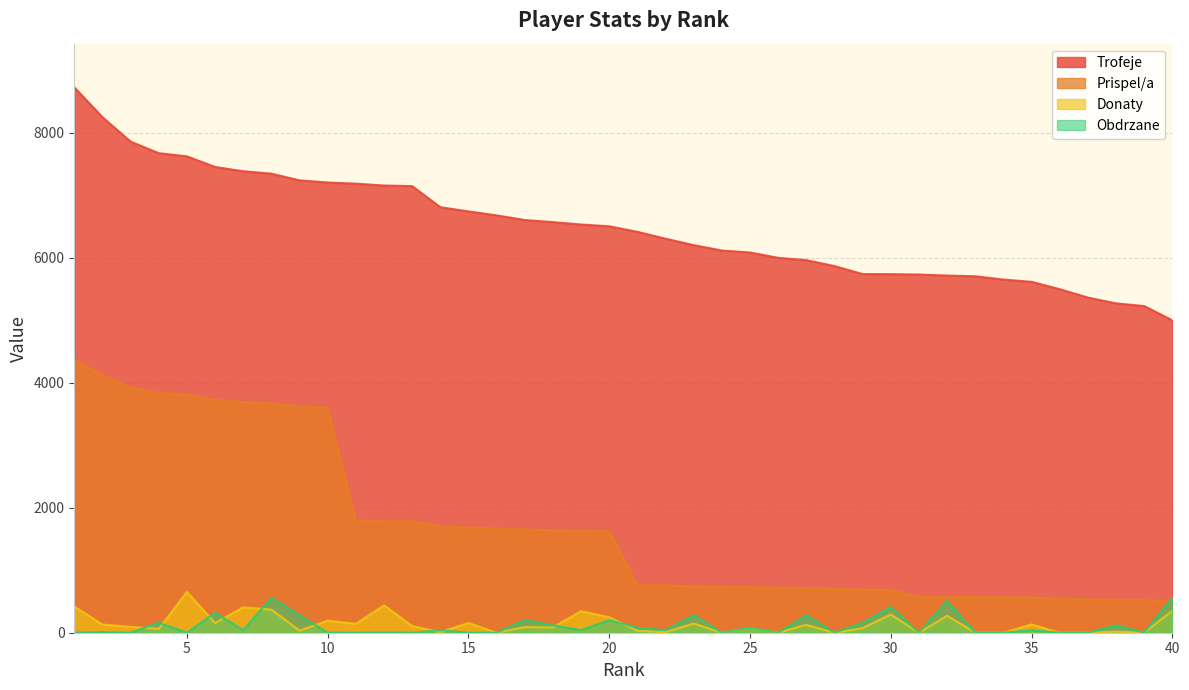

Between 14 and 26, which is larger?

14